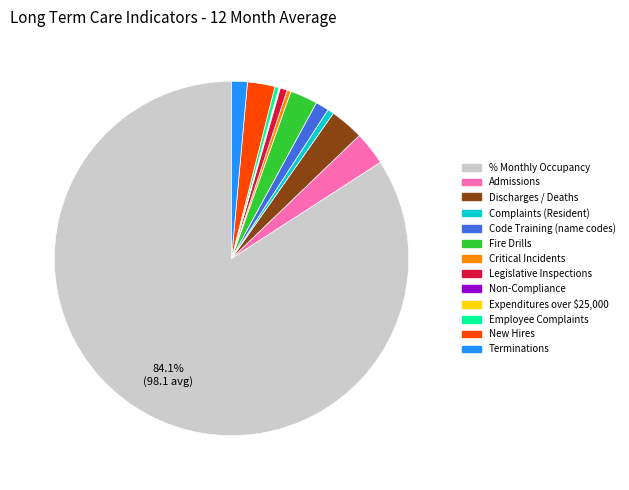

Combined, do Complaints (Resident) and Discharges / Deaths account for over 50%?

No